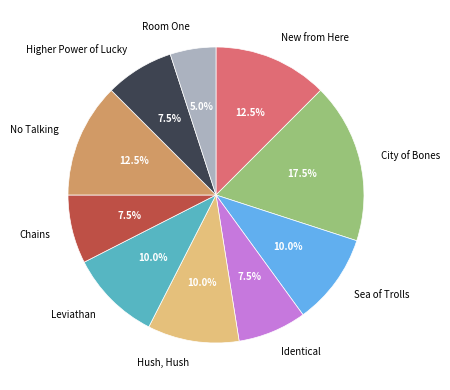

What percentage do Hush, Hush and Sea of Trolls together represent?

20.0%